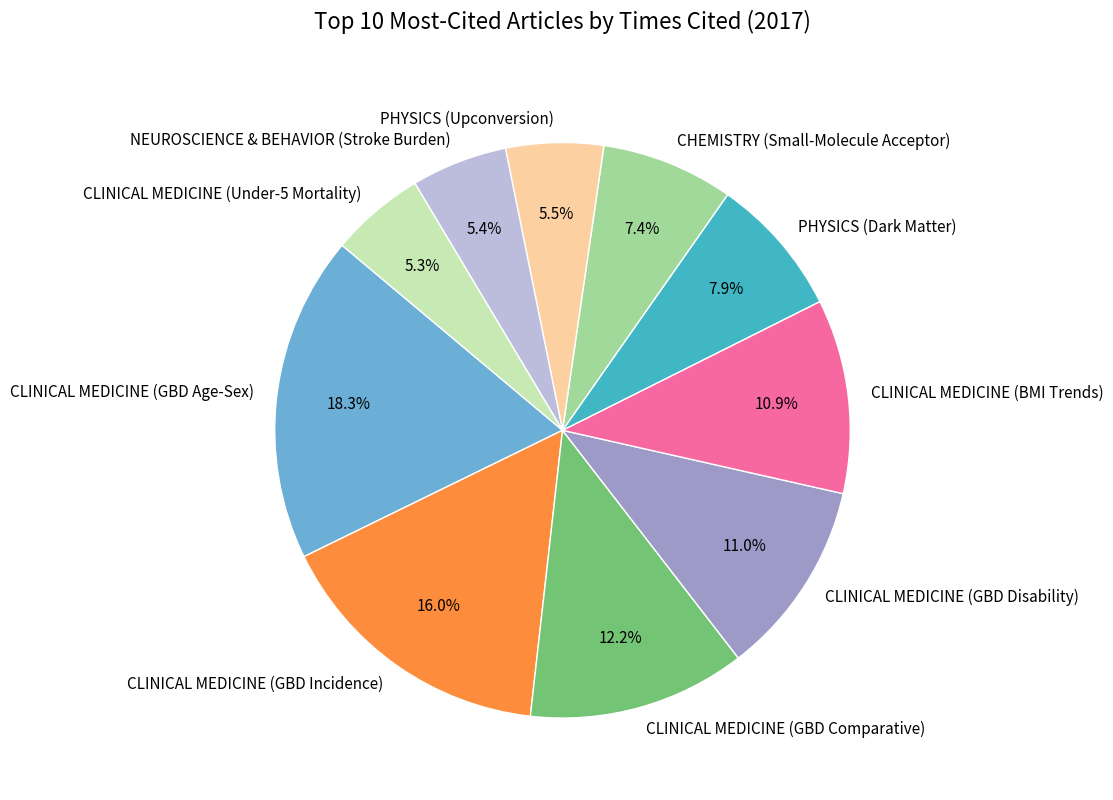

How many slices are in this pie chart?

10